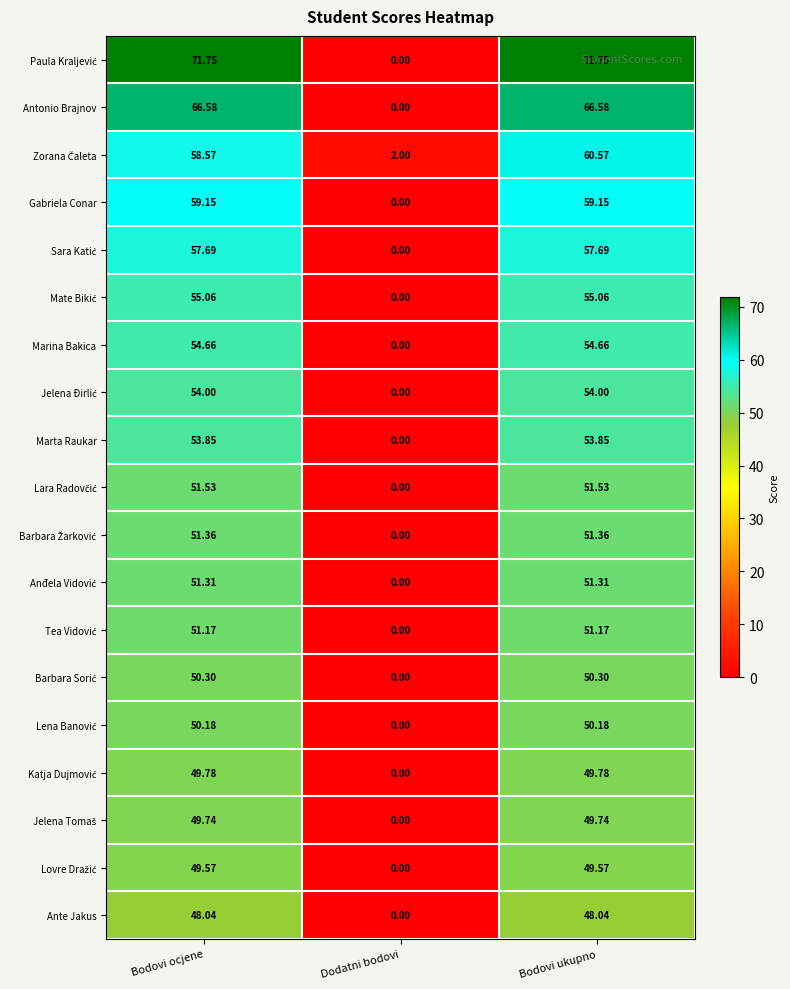

Which category has the lowest value across all series?

Dodatni bodovi